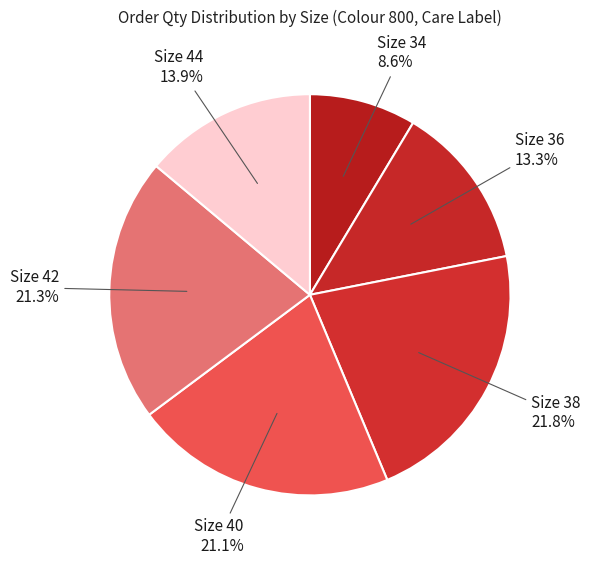

Is there a majority slice in this chart?

No